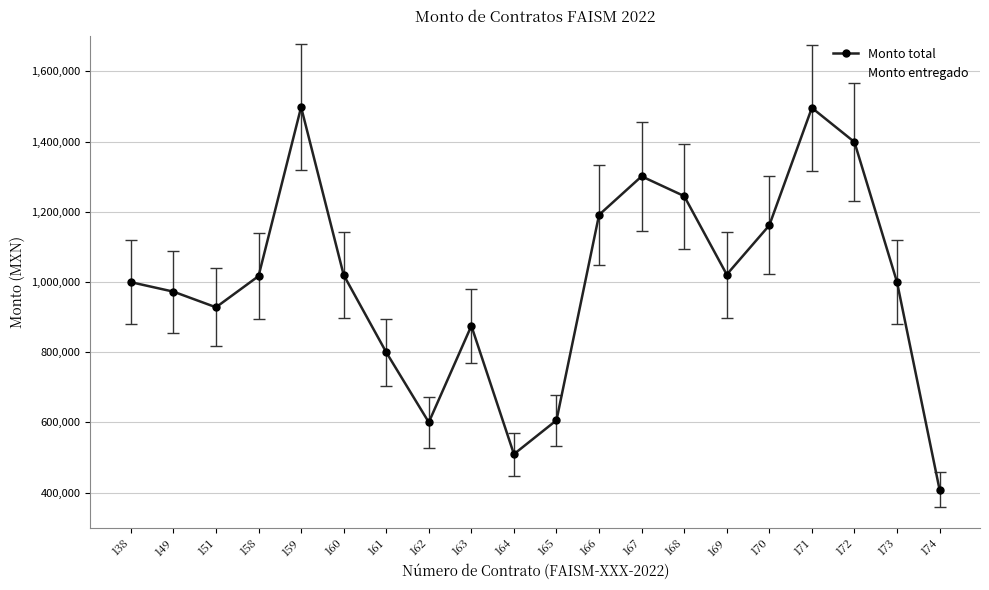

What is the total value across all series at 159?

2996435.7